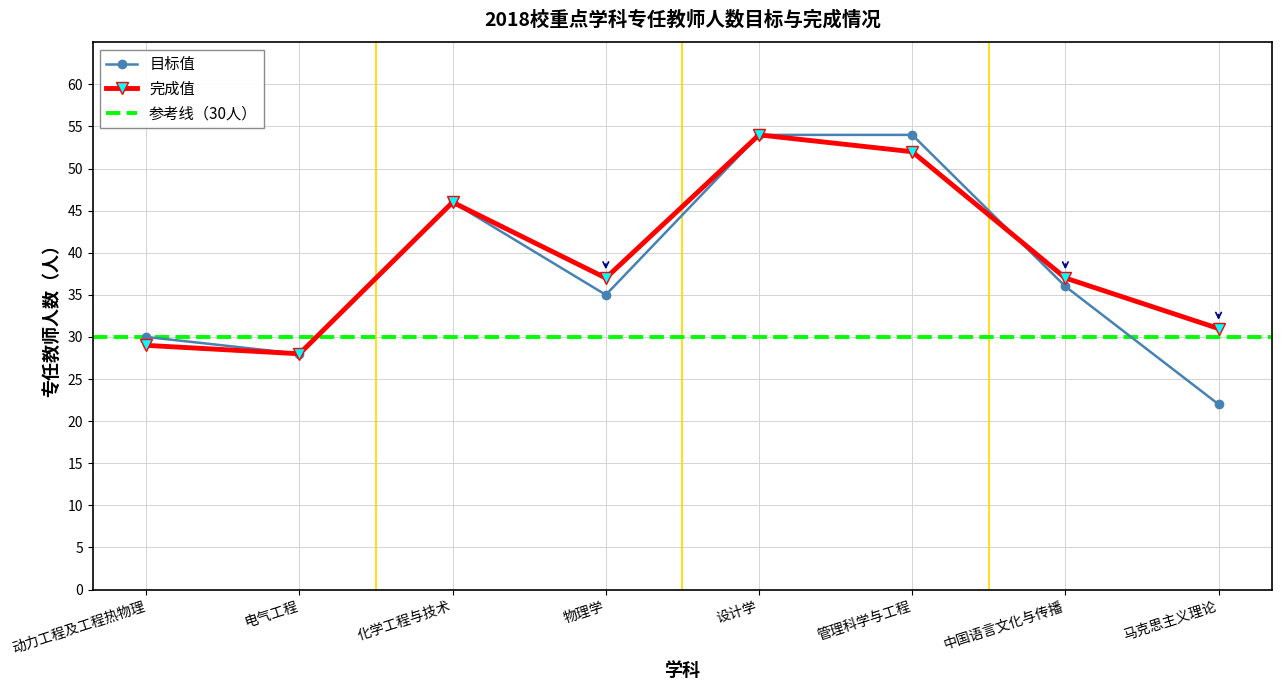

What is the difference between the second highest and second lowest values in the 目标值 series?

26